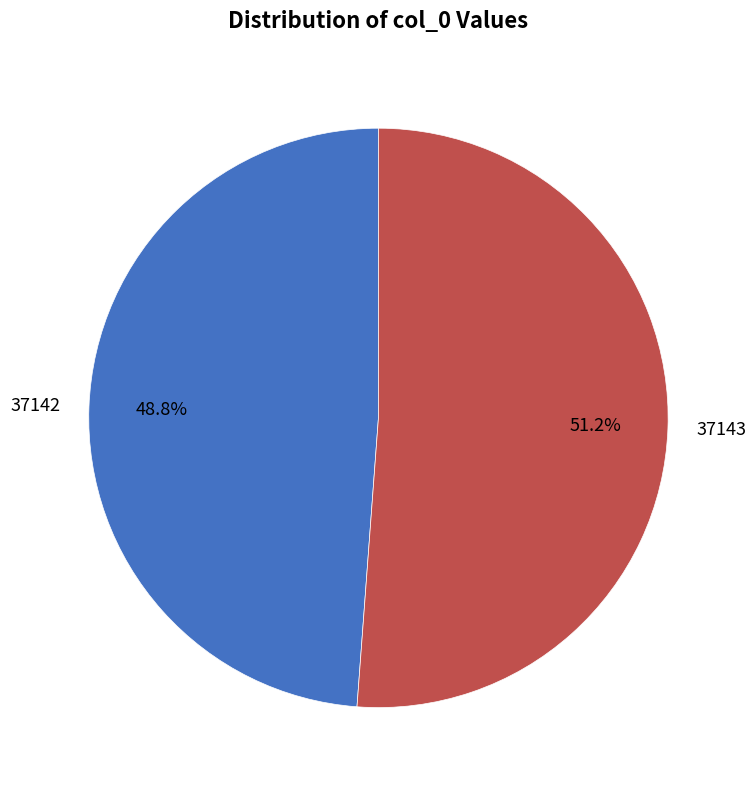

How many slices are in this pie chart?

2